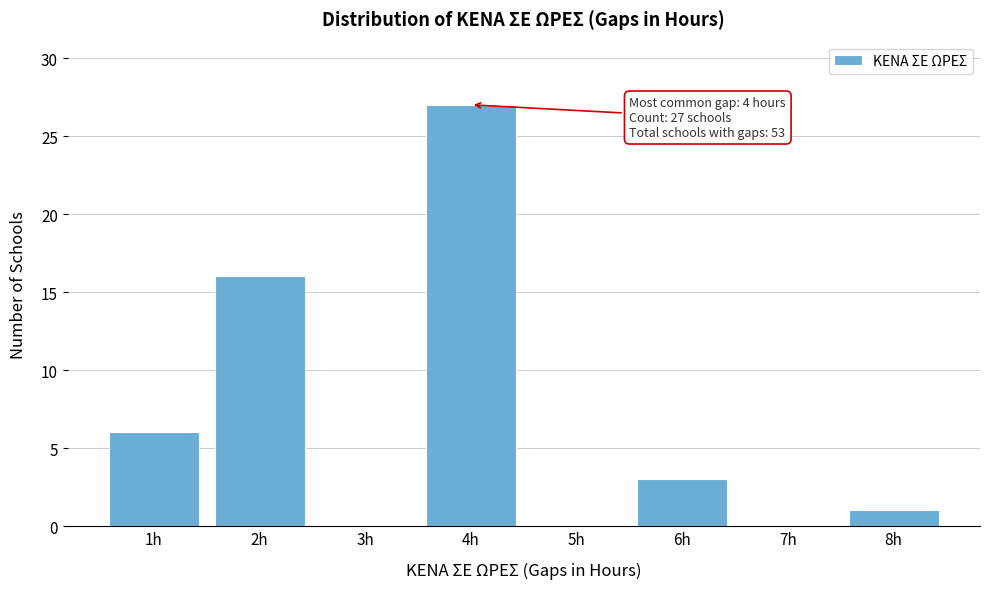

Reading right to left, transcribe all the data shown in this chart.

8h=1	7h=0	6h=3	5h=0	4h=27	3h=0	2h=16	1h=6